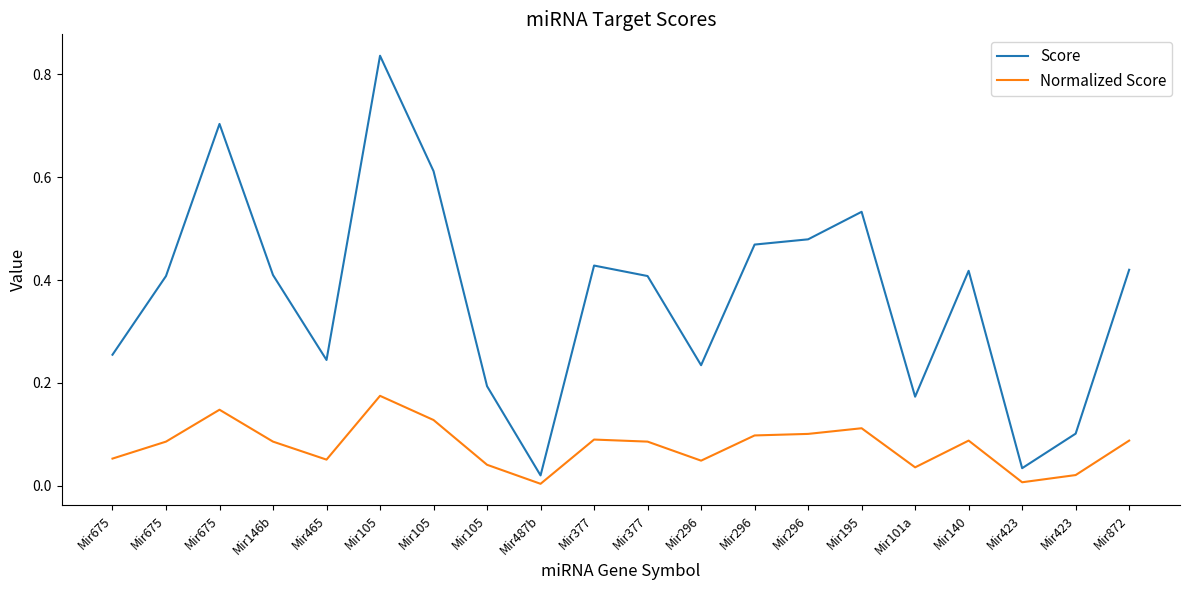

At which category is the sum across all series the highest?

Mir105